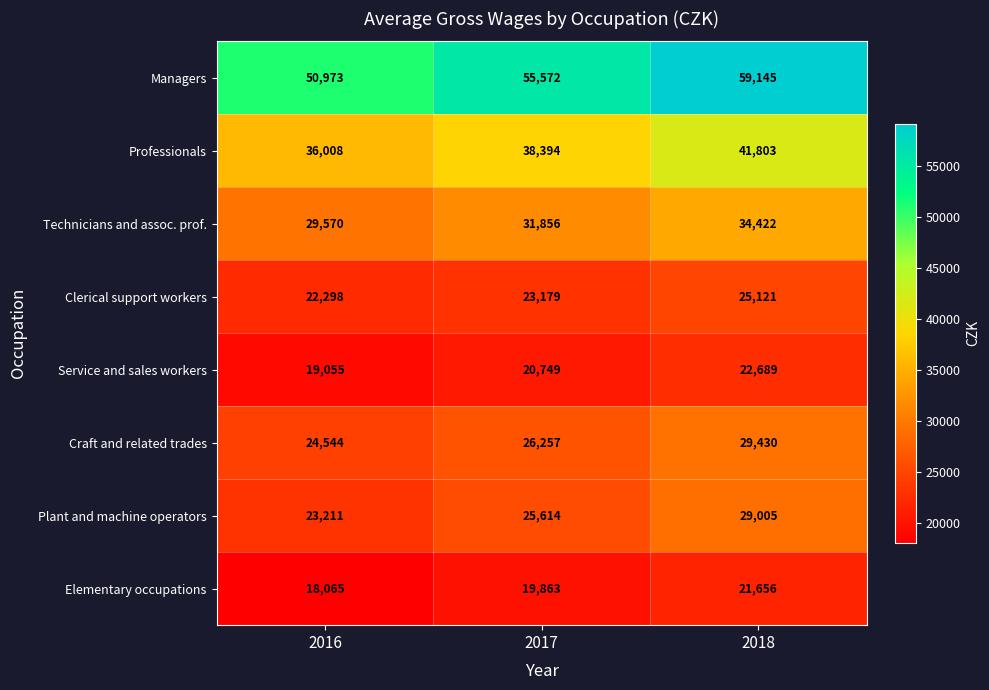

What is the sum of all Managers values?

165690